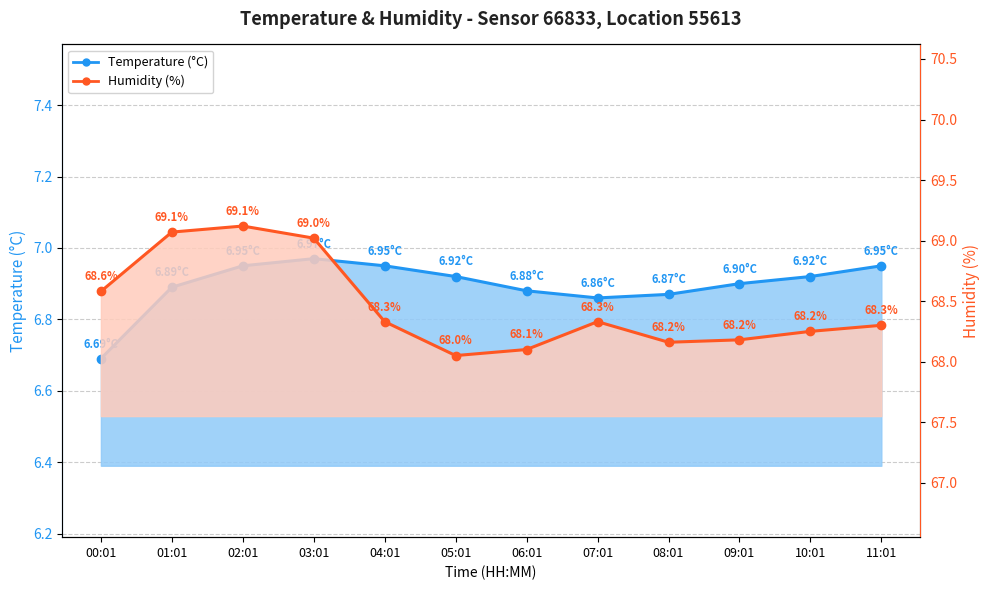

Rank the categories by Temperature (°C) value from highest to lowest.

03:01, 02:01, 04:01, 11:01, 05:01, 10:01, 09:01, 01:01, 06:01, 08:01, 07:01, 00:01